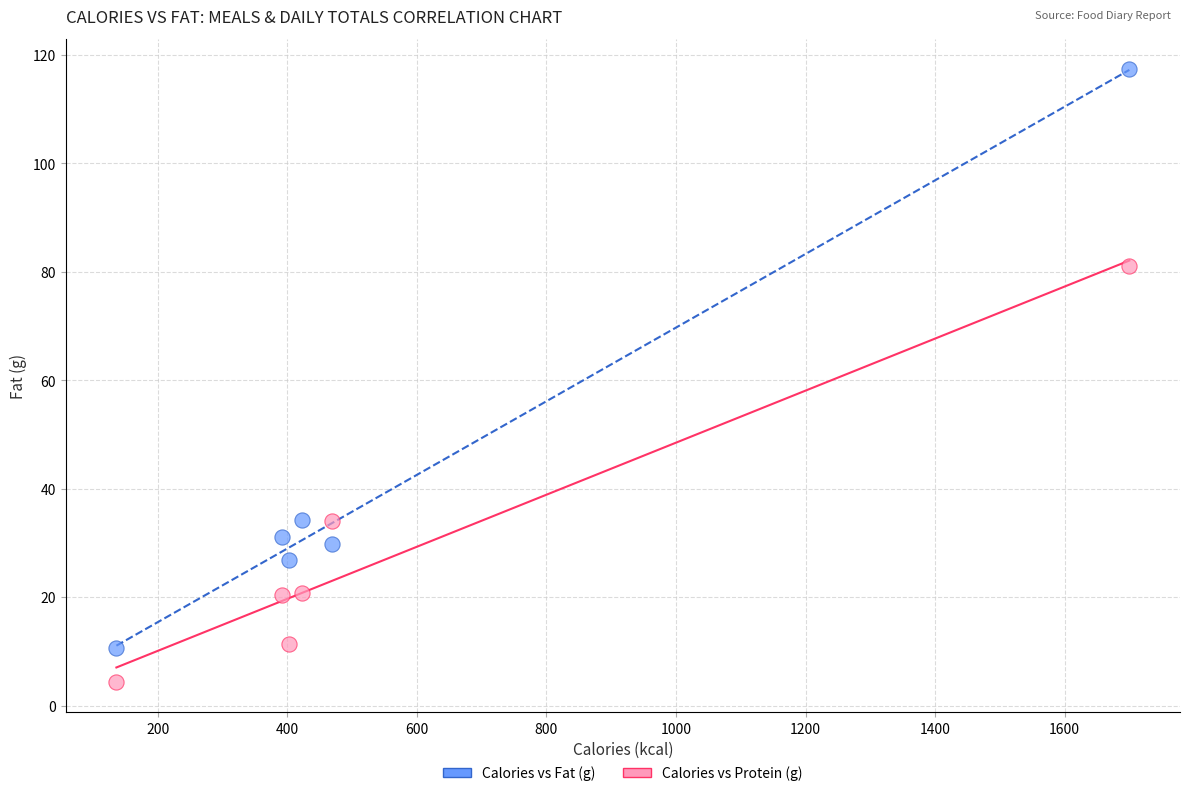

Which series reaches the maximum Y coordinate?

Calories vs Fat (g)